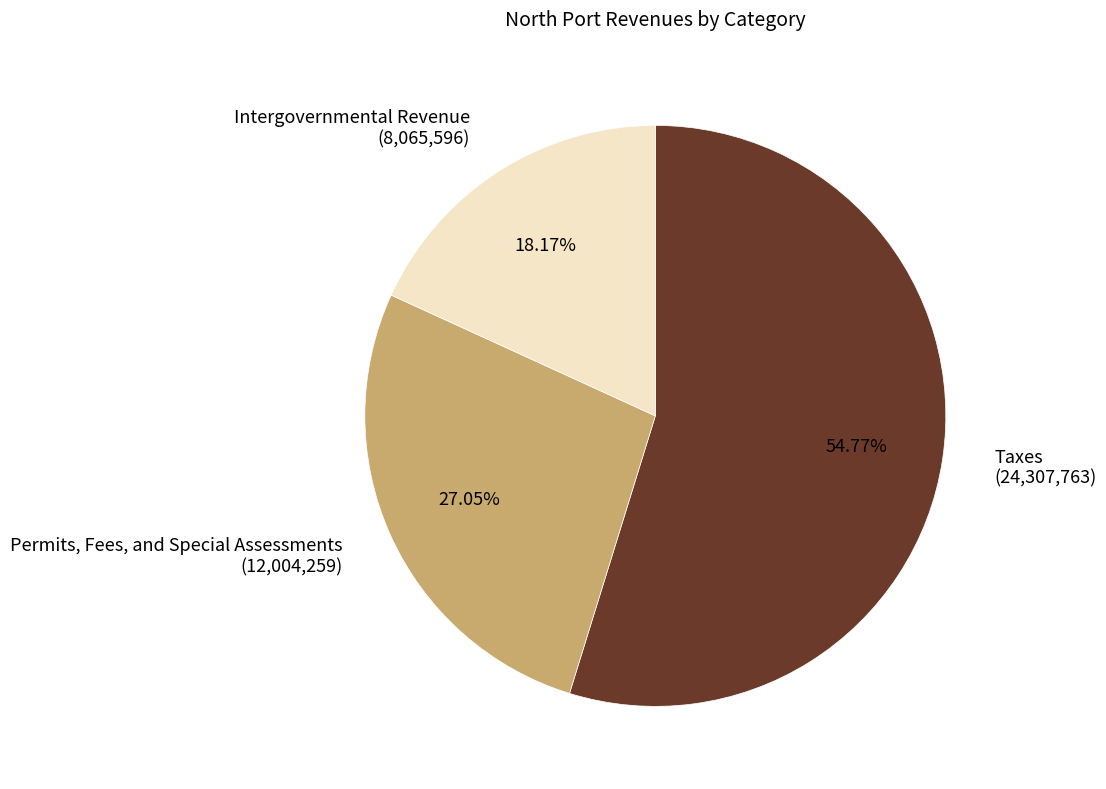

How many slices are in this pie chart?

3